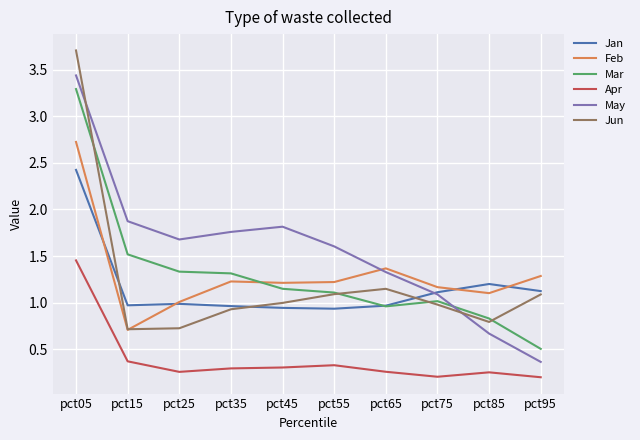

At which label does Jan reach its peak?

pct05